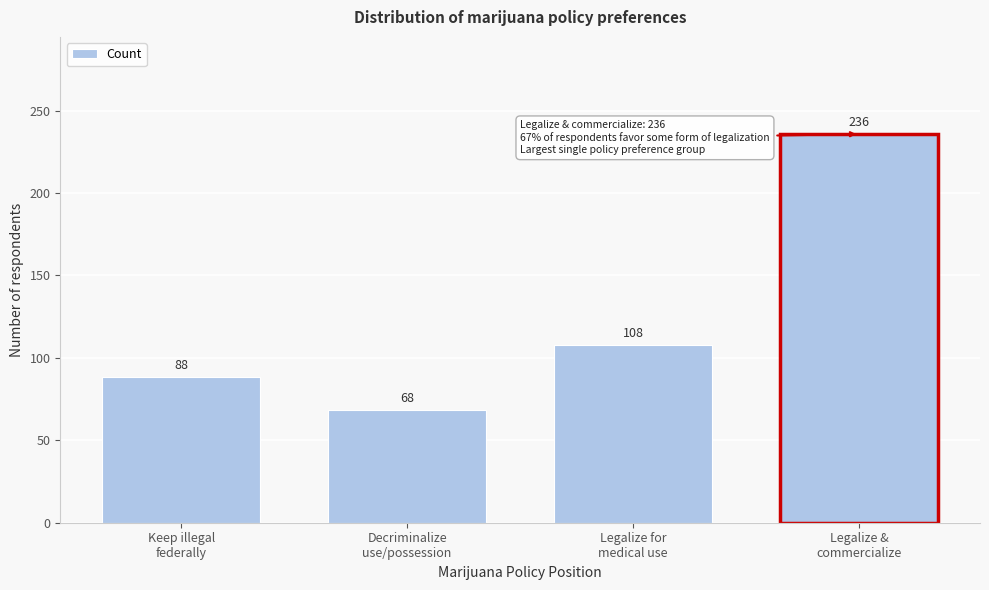

What is the maximum value shown in the chart?

235.7